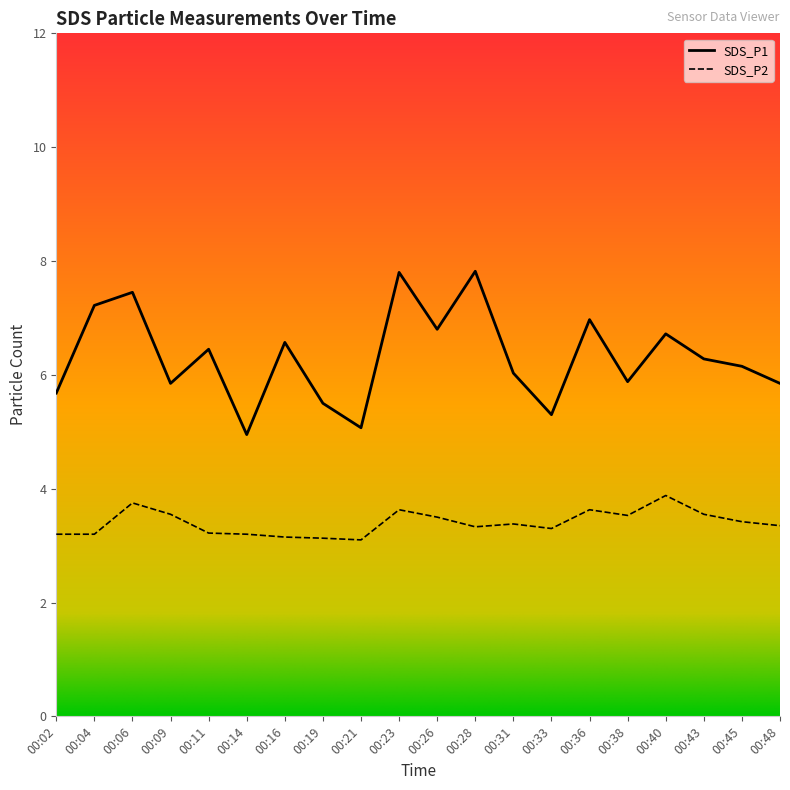

Reading right to left, list all the values displayed in this chart.

SDS_P1: 00:48=5.8	00:45=6.2	00:43=6.3	00:40=6.7	00:38=5.9	00:36=7.0	00:33=5.3	00:31=6.0	00:28=7.8	00:26=6.8	00:23=7.8	00:21=5.1	00:19=5.5	00:16=6.6	00:14=5.0	00:11=6.5	00:09=5.8	00:06=7.5	00:04=7.2	00:02=5.7
SDS_P2: 00:48=3.4	00:45=3.4	00:43=3.5	00:40=3.9	00:38=3.5	00:36=3.6	00:33=3.3	00:31=3.4	00:28=3.3	00:26=3.5	00:23=3.6	00:21=3.1	00:19=3.1	00:16=3.1	00:14=3.2	00:11=3.2	00:09=3.5	00:06=3.8	00:04=3.2	00:02=3.2